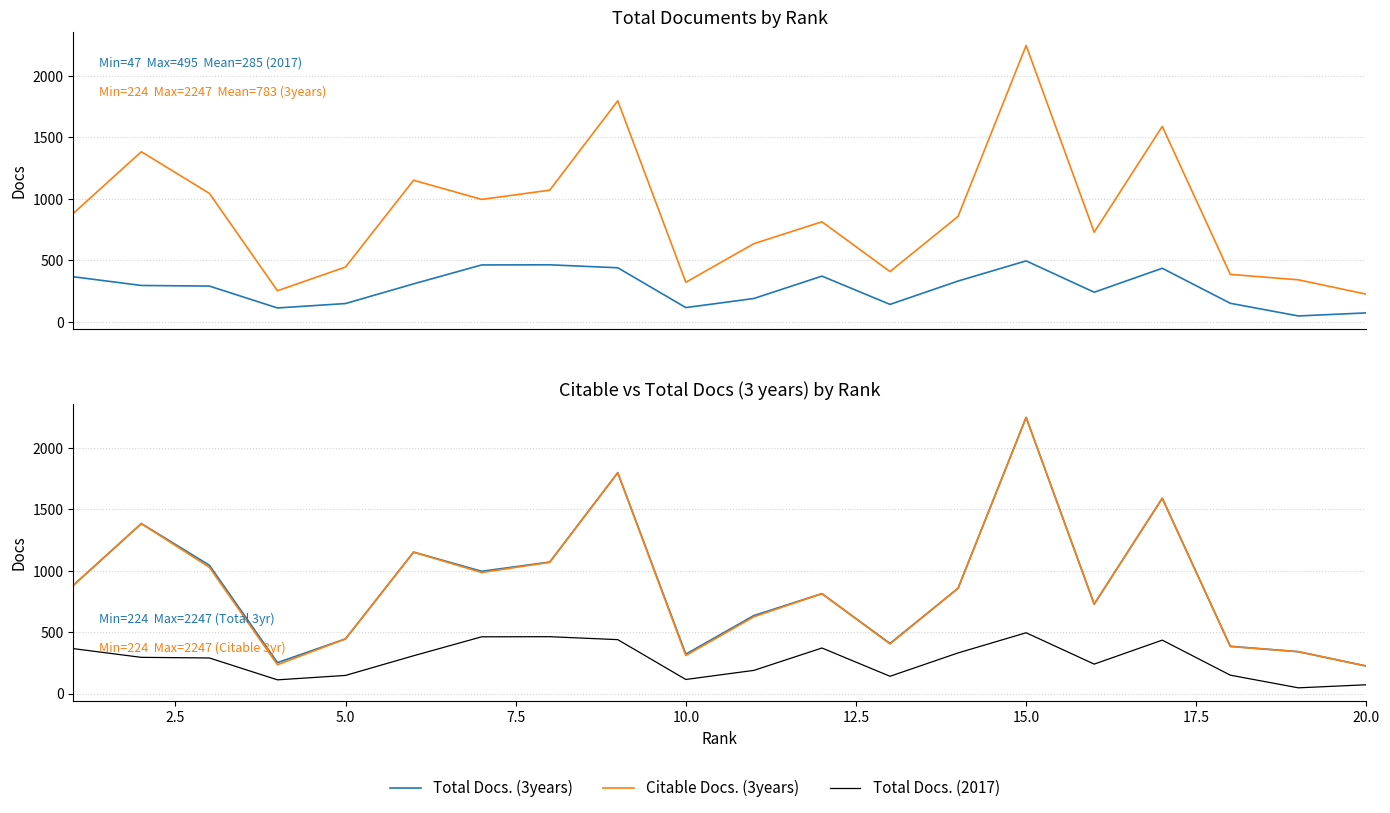

Count the number of categories in the chart.

20